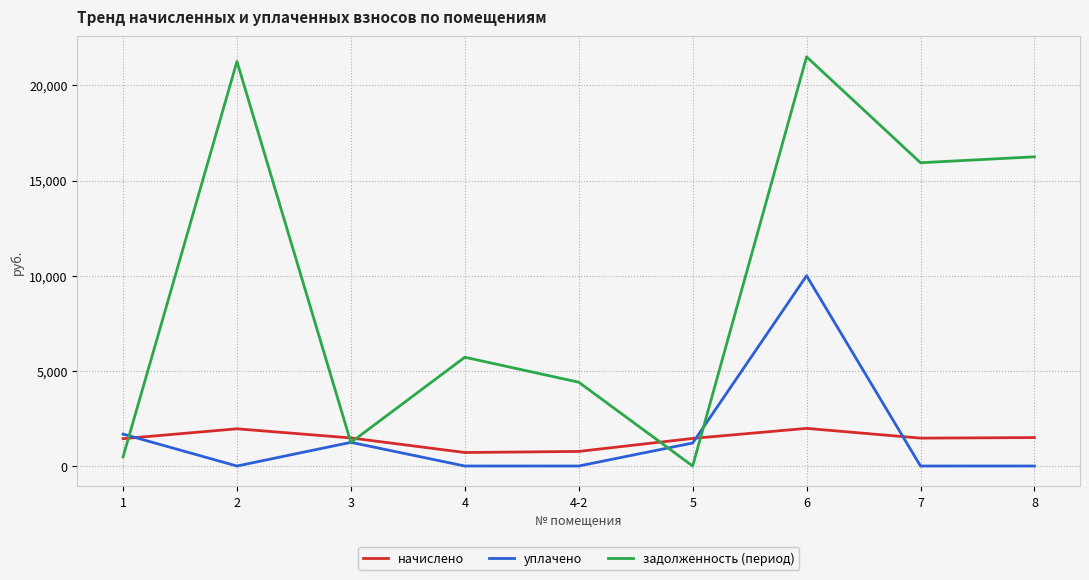

In уплачено, how many points are higher than both neighbors (excluding endpoints)?

2